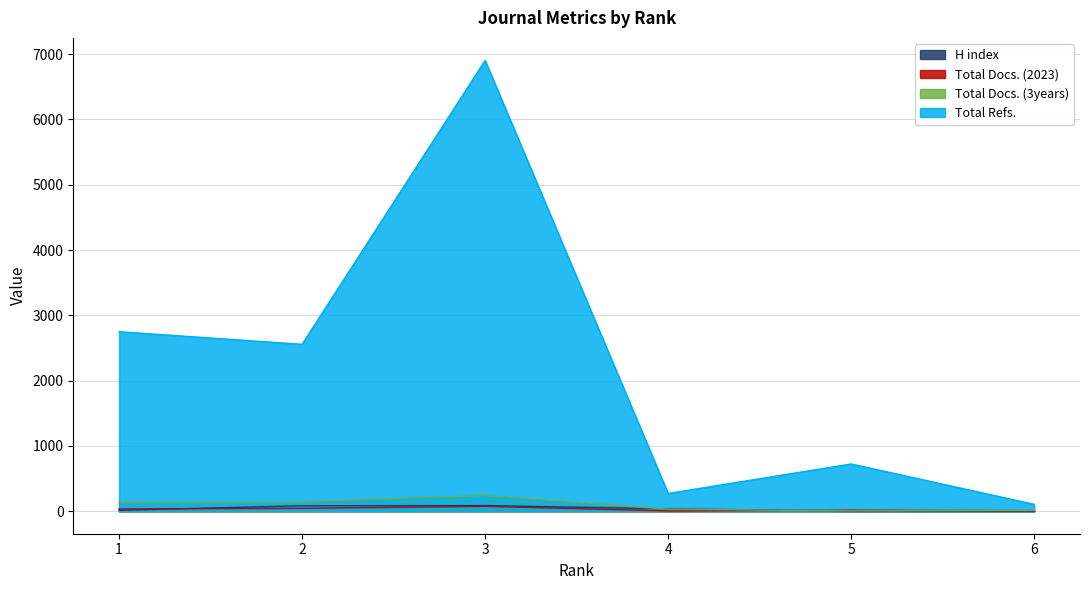

What is the difference between the Total Docs. (3years) values at 5 and 1?

135